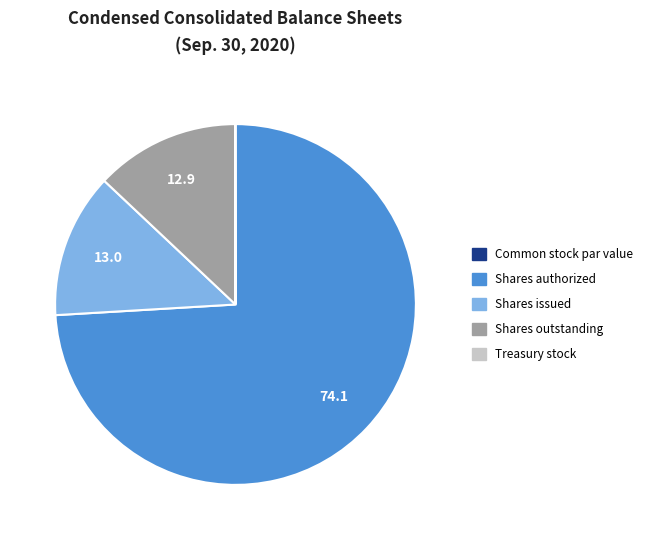

Is there any slice that represents more than half of the pie?

Yes